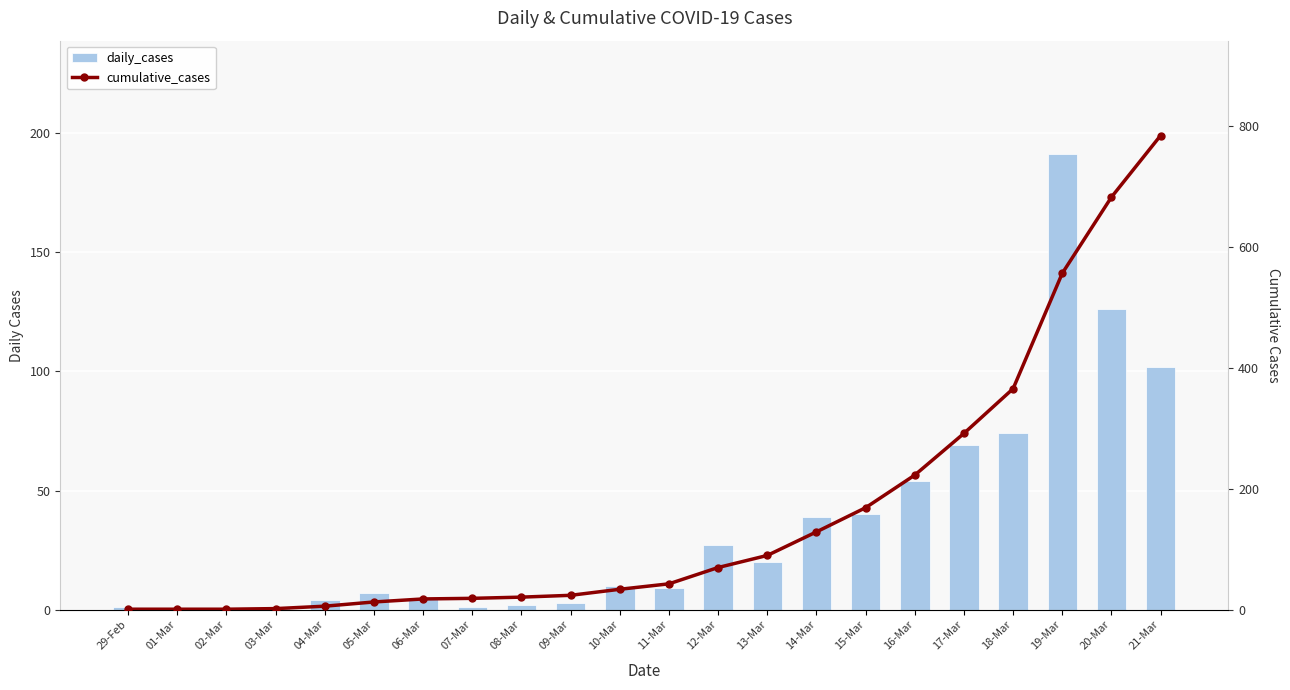

What is the label of the 14th bar from the right?

08-Mar